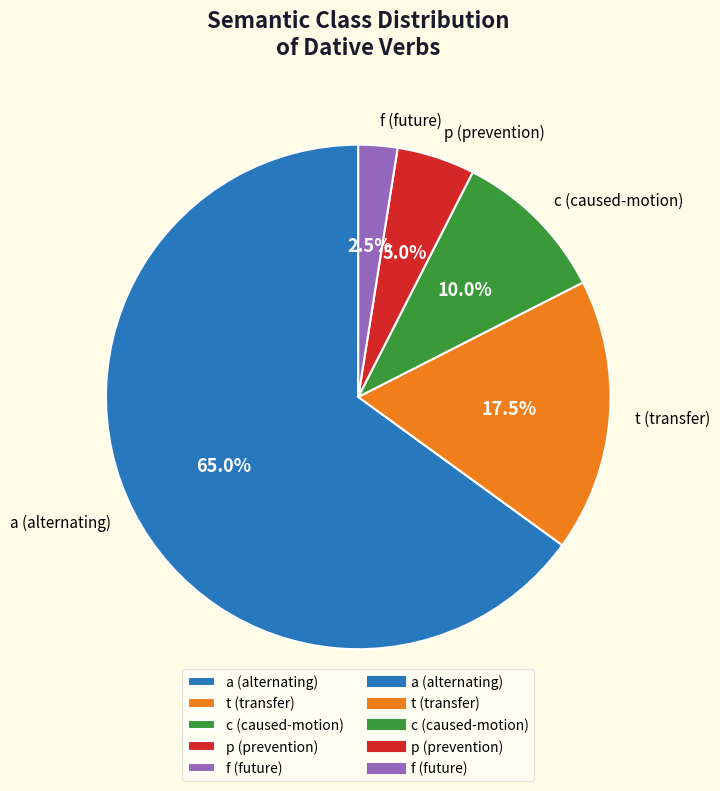

What is the largest slice in the pie chart?

a (alternating)